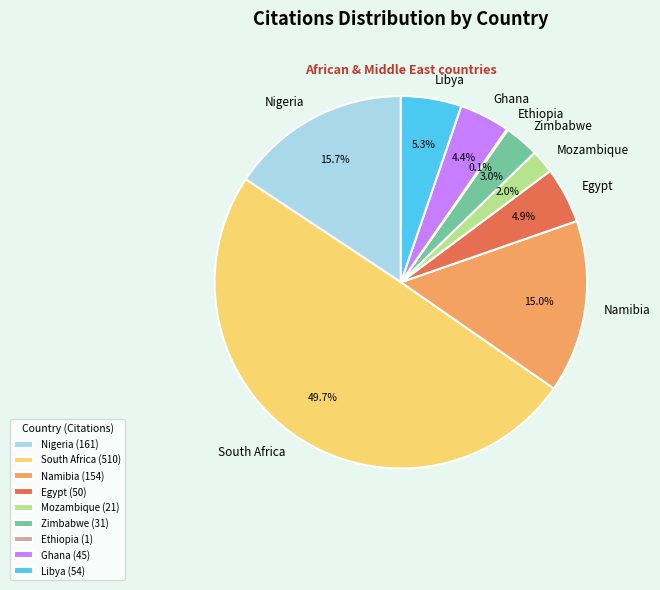

Does Mozambique (21) account for over 50% of the chart?

No